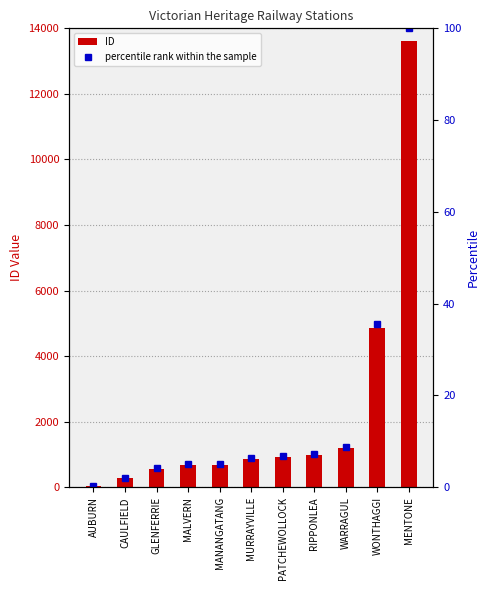

At which label does percentile rank within the sample first exceed 6?

MURRAYVILLE